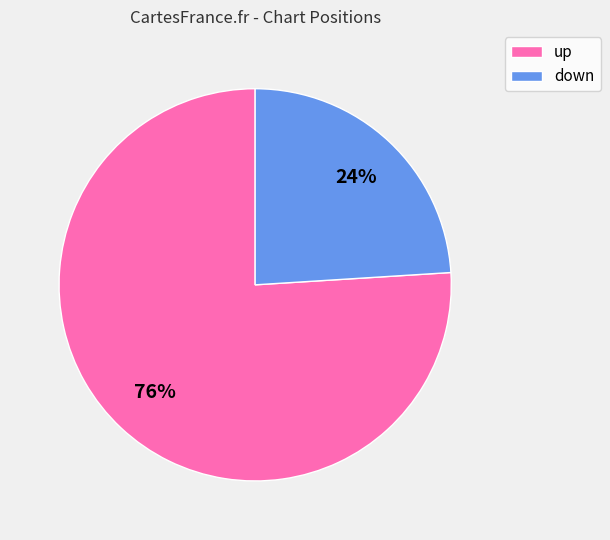

Rank the categories by value from highest to lowest.

up, down